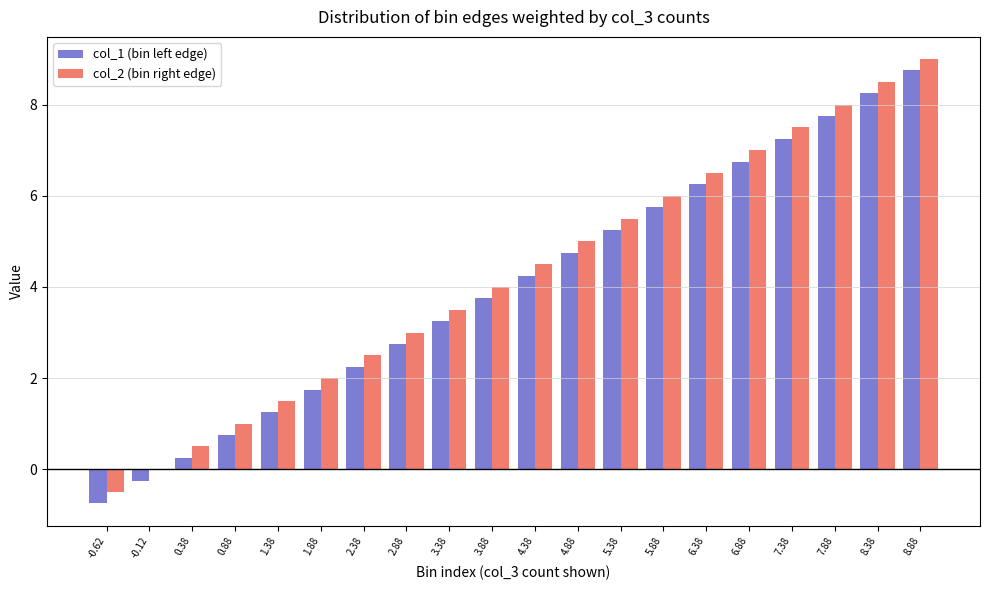

Is it true that col_2 (bin right edge) equals 8.0 at 7.88?

True